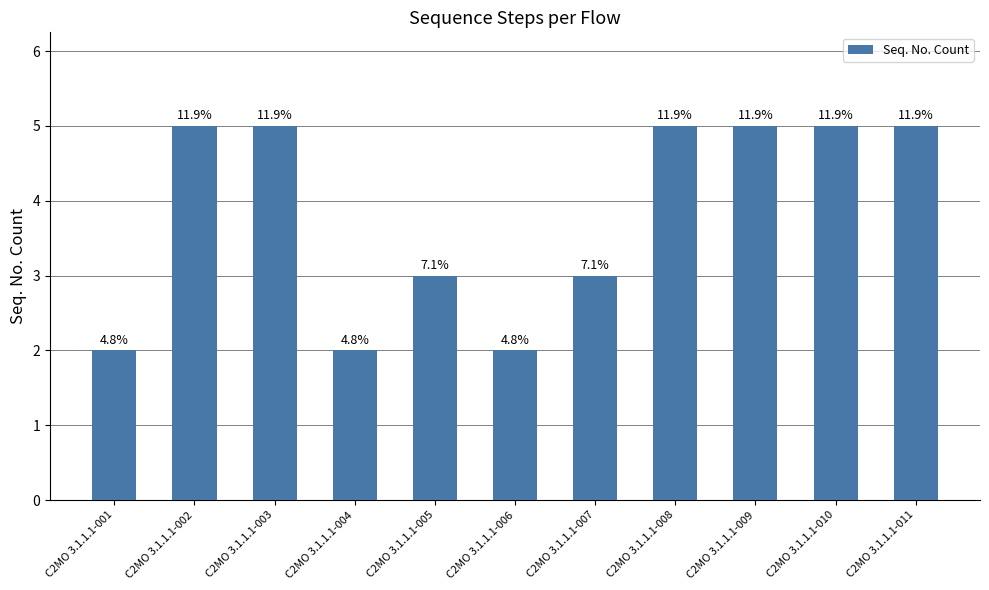

What is the minimum value shown in the chart?

2